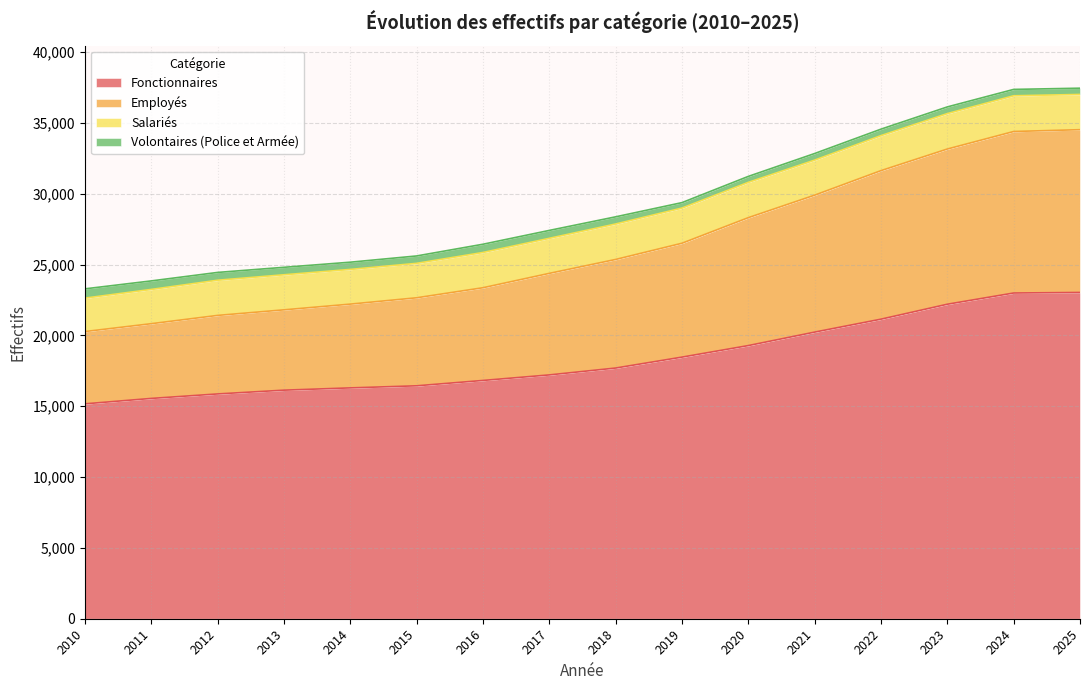

What is the lowest value of the Fonctionnaires series?

15171